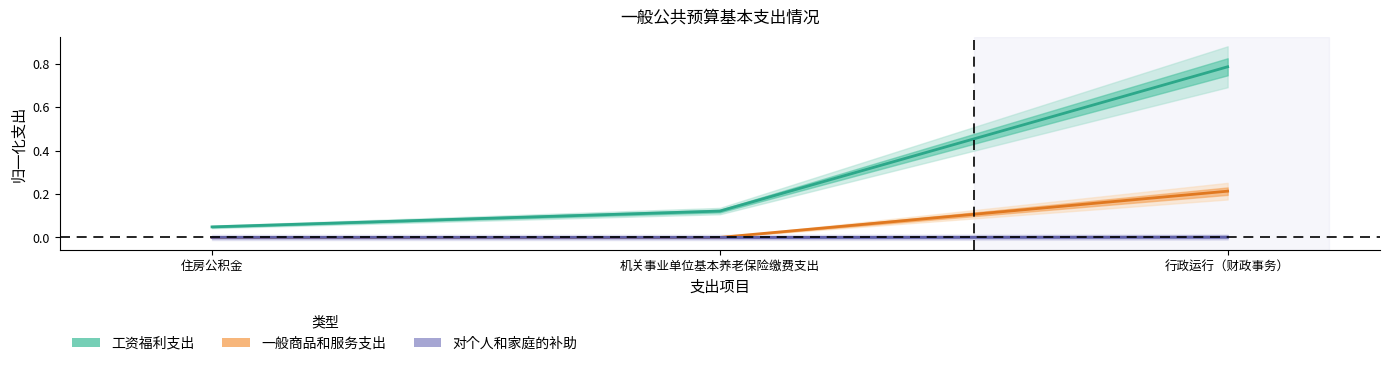

What position from the right is 住房公积金?

3